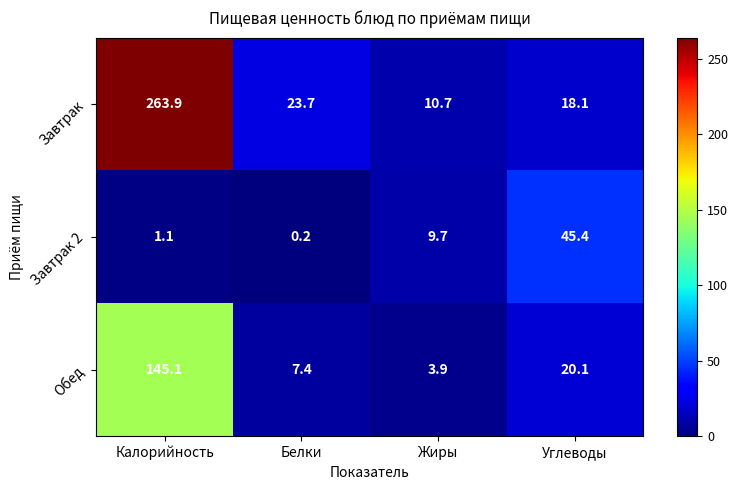

At which label is Завтрак closest to 137?

Белки